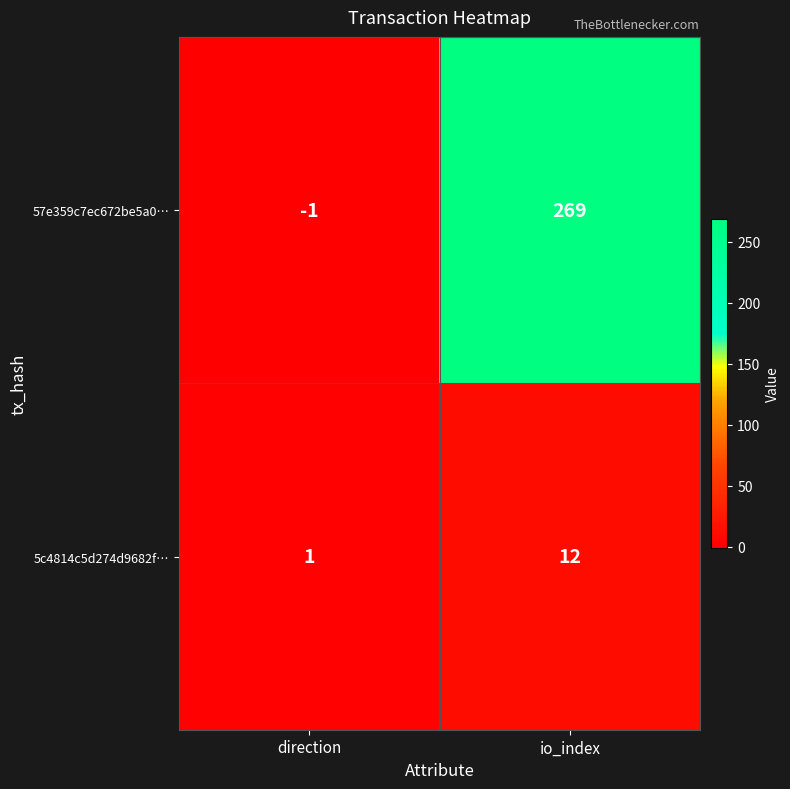

What is the difference between the maximum and minimum values in the 5c4814c5d274d9682f… series?

11